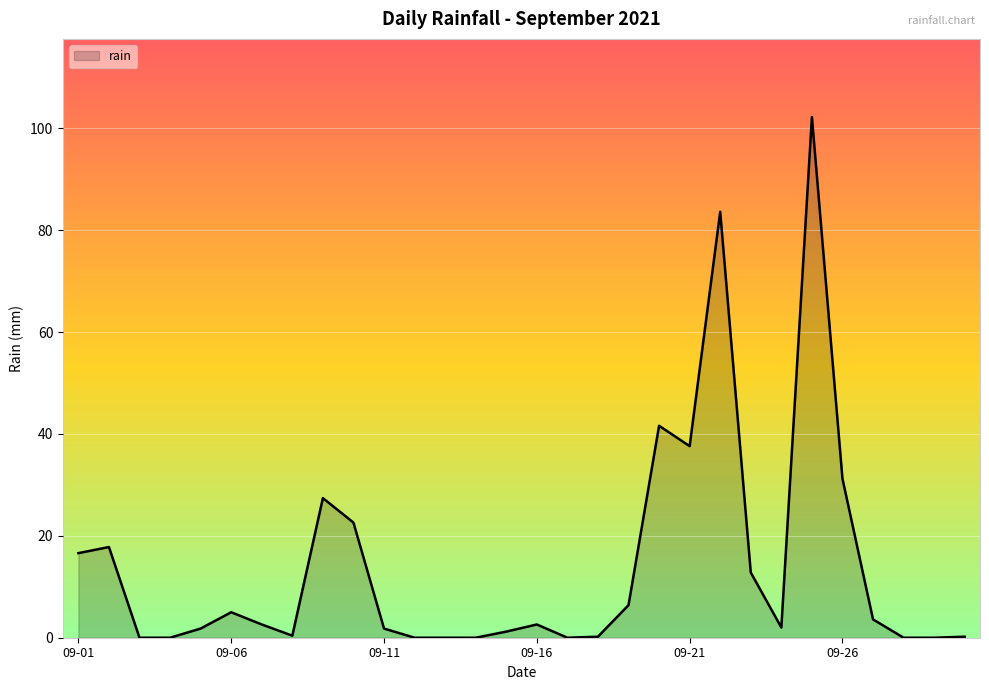

What is the greatest value displayed?

102.2